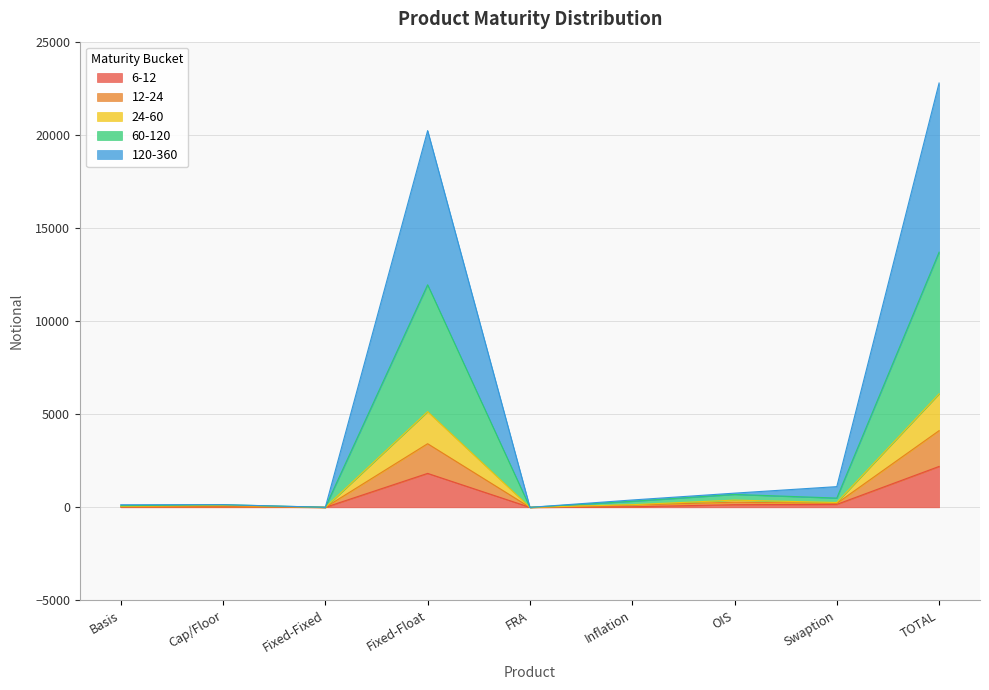

True or false: 120-360 and 12-24 intersect in this chart.

False